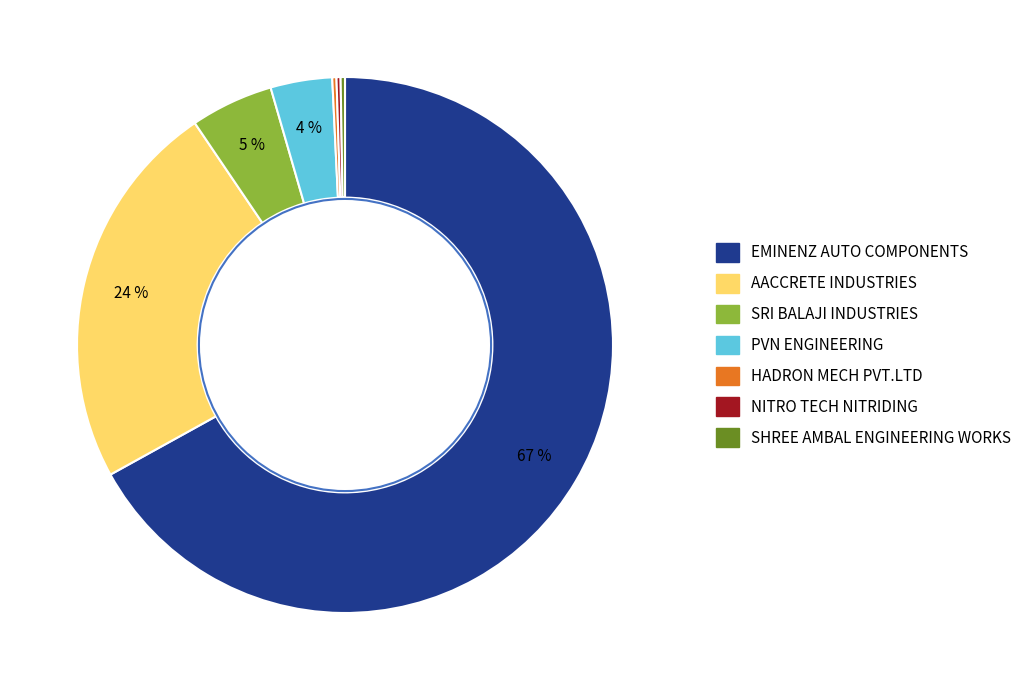

To the nearest percent, what is the difference between the largest and smallest slice percentages?

67%